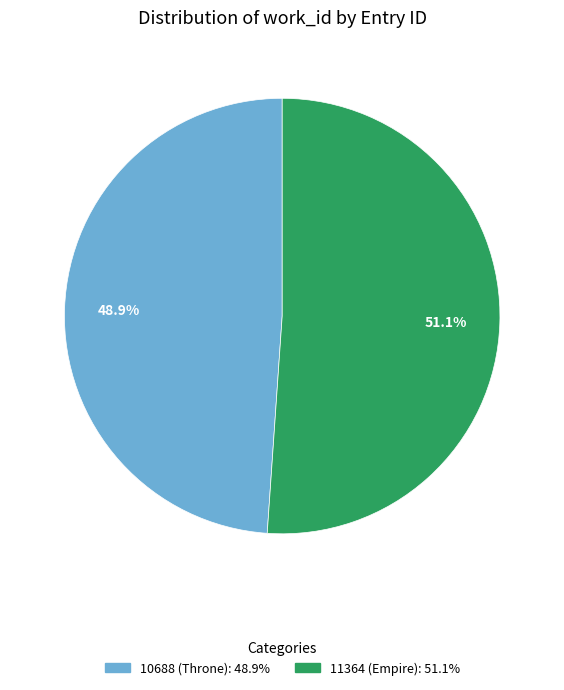

Which category accounts for the majority?

11364 (Empire)